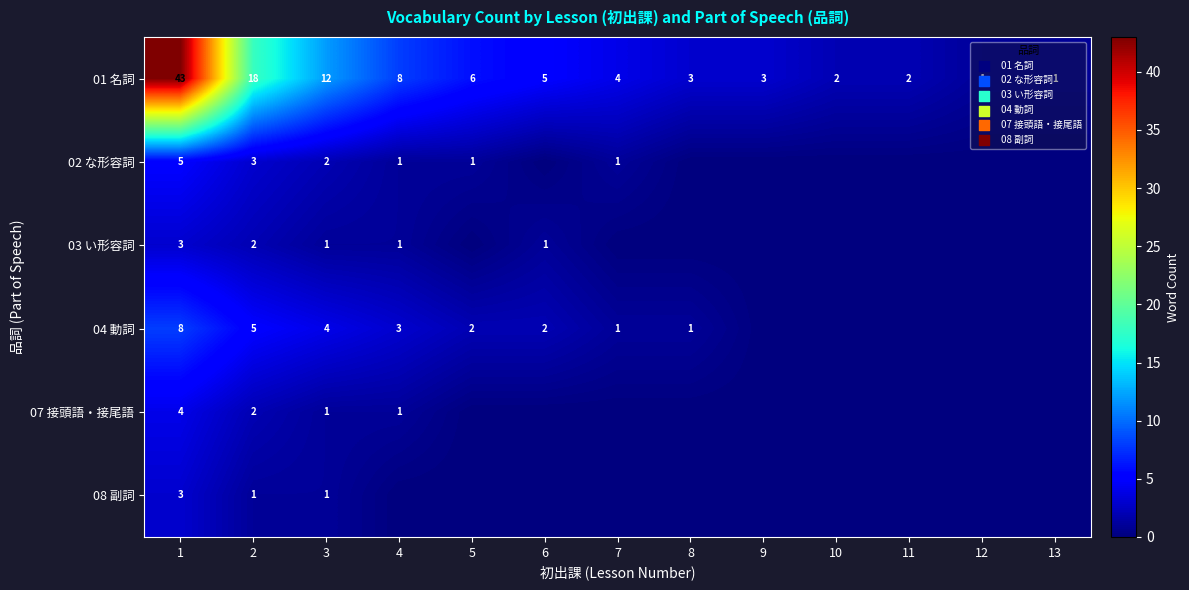

The value of 03 い形容詞 at 6 is 2. True or false?

False